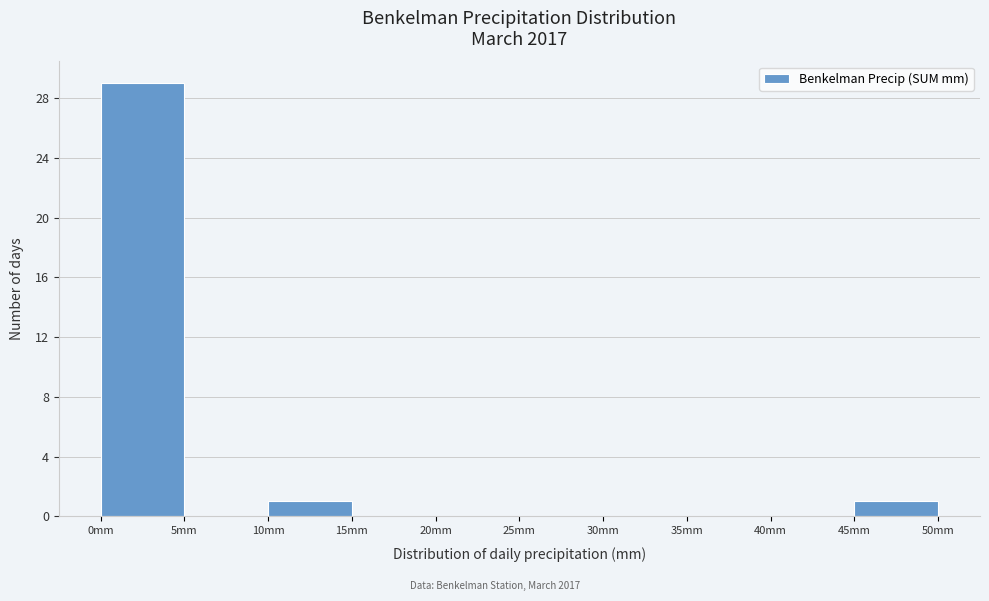

Reading left to right, list every bar in this chart as the range it spans on the x-axis followed by its height. The values are not printed on the chart, so give them approximately, as read against the axis.

0 to 5: 29
5 to 10: 0
10 to 15: 1
15 to 20: 0
20 to 25: 0
25 to 30: 0
30 to 35: 0
35 to 40: 0
40 to 45: 0
45 to 50: 1